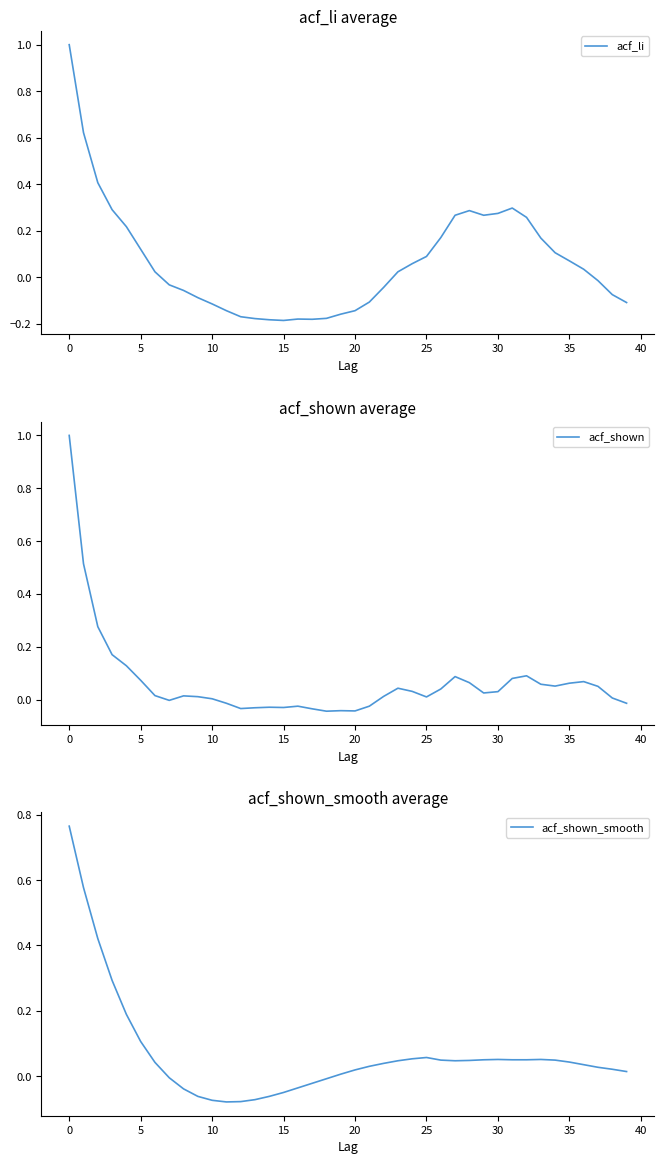

Is it true that acf_shown_smooth equals 0.0 at 37?

True